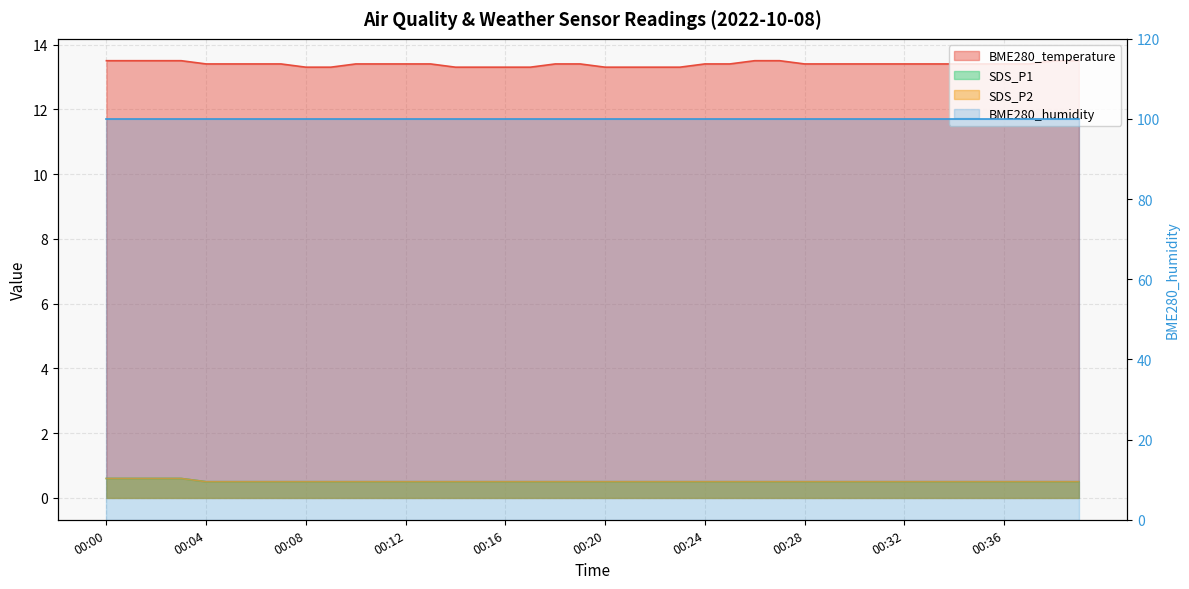

How many SDS_P2 values are between 0 and 1?

40